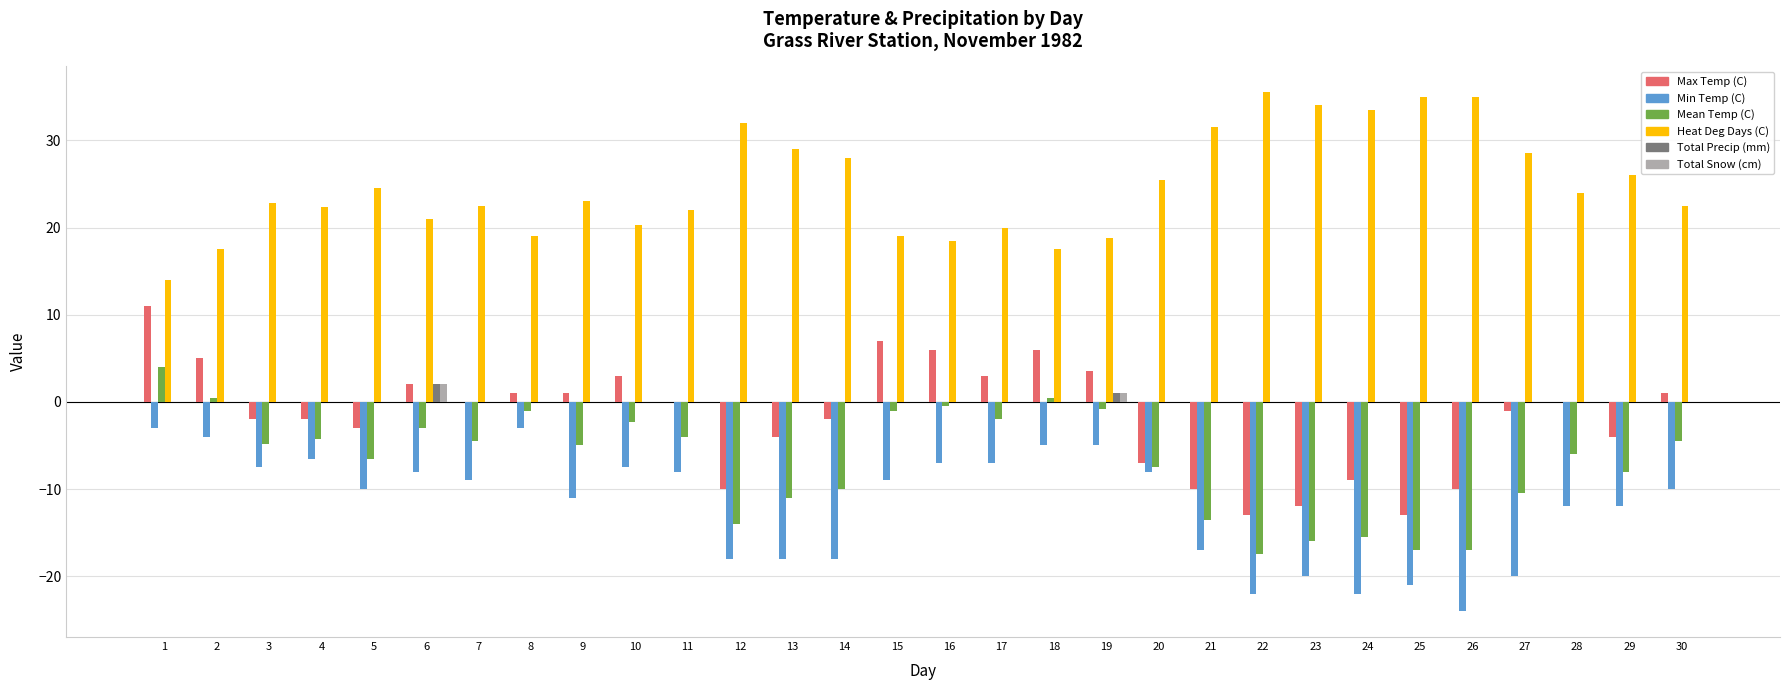

What is the greatest value displayed?

35.5